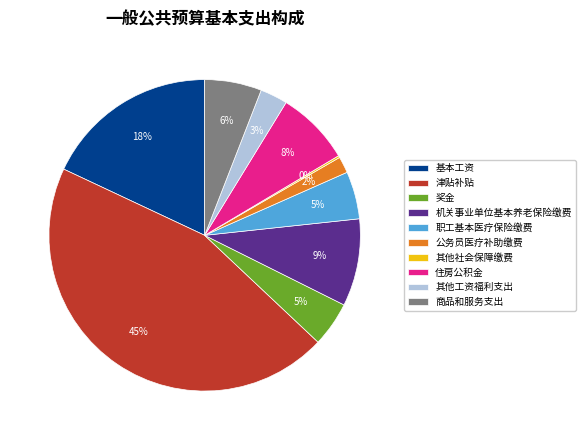

Combined, do 机关事业单位基本养老保险缴费 and 住房公积金 account for over 50%?

No